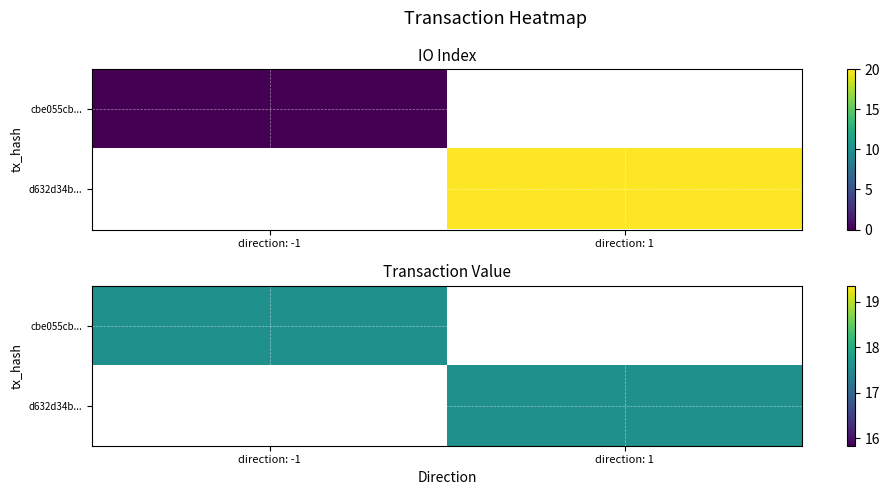

Count the number of categories in the chart.

2